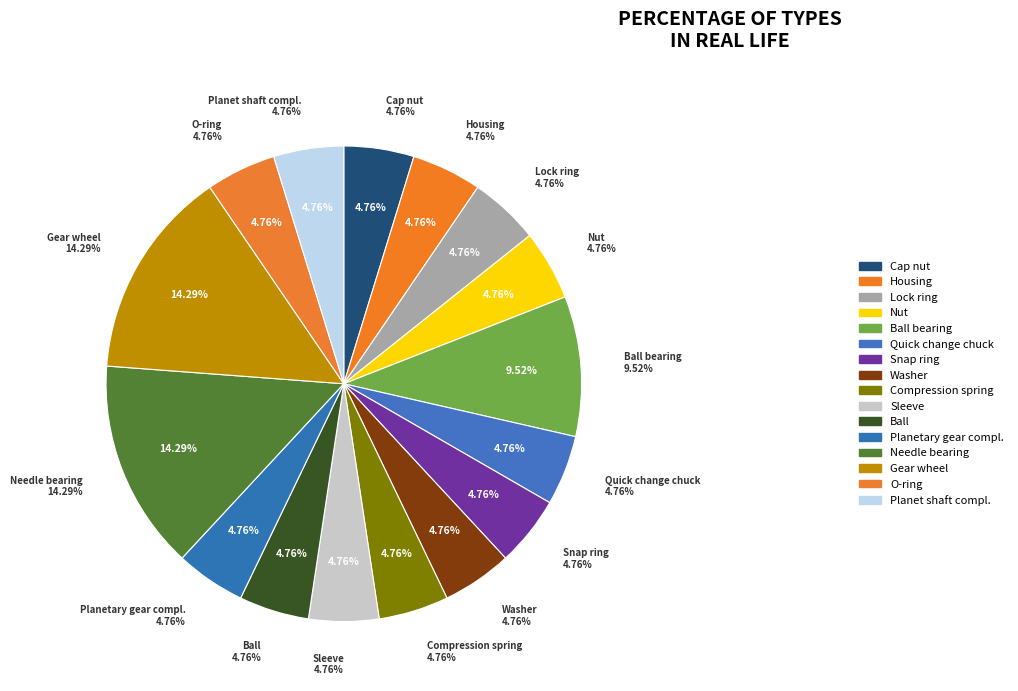

What portion of the pie excludes Nut?

95.2%